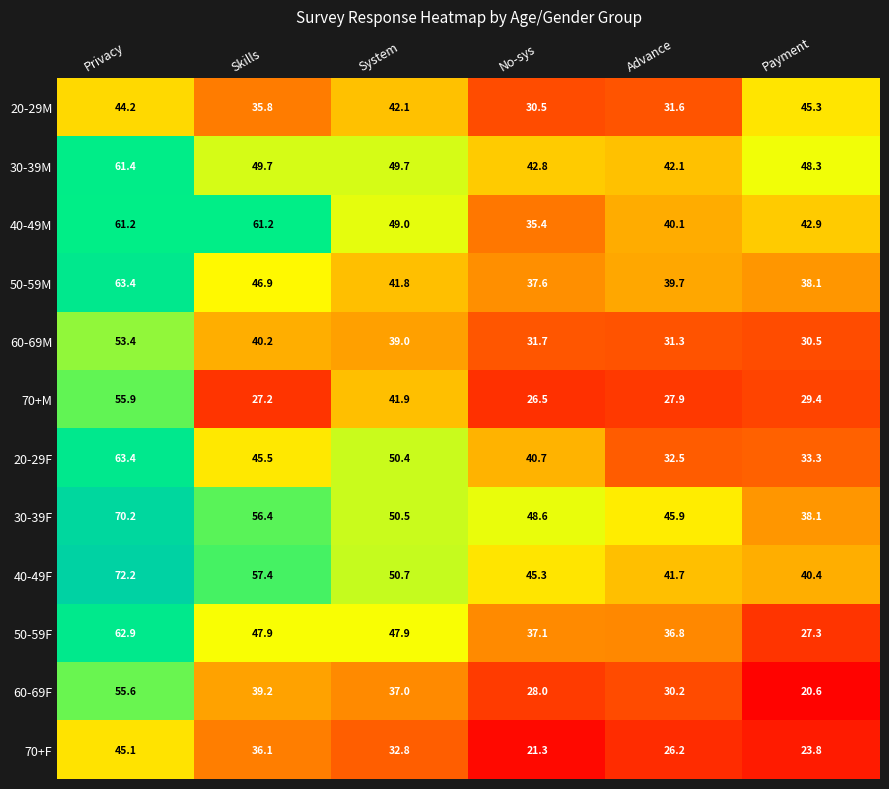

Between No-sys and Advance, which series saw the biggest shift?

20-29F